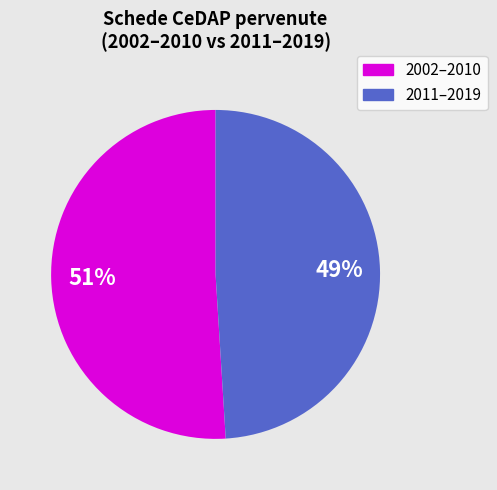

Is there any slice that represents more than half of the pie?

Yes